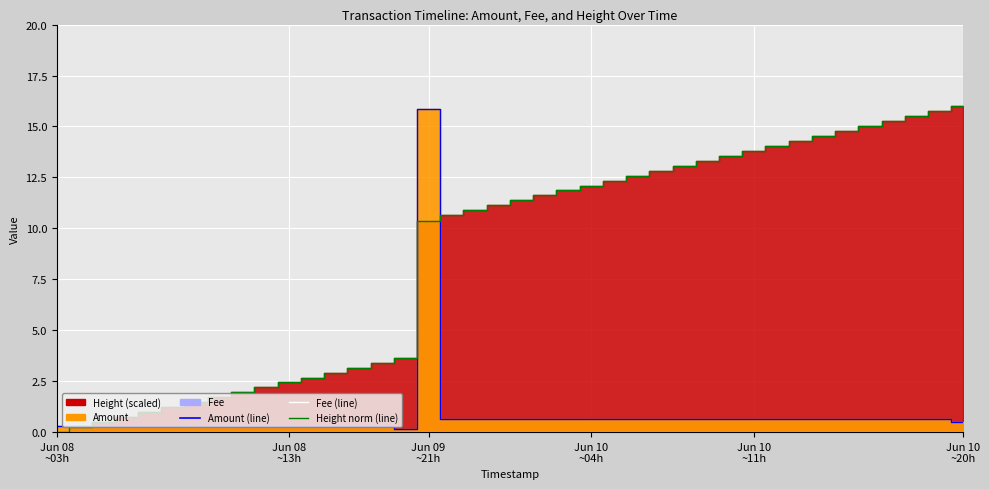

How many lines are shown in the chart?

3